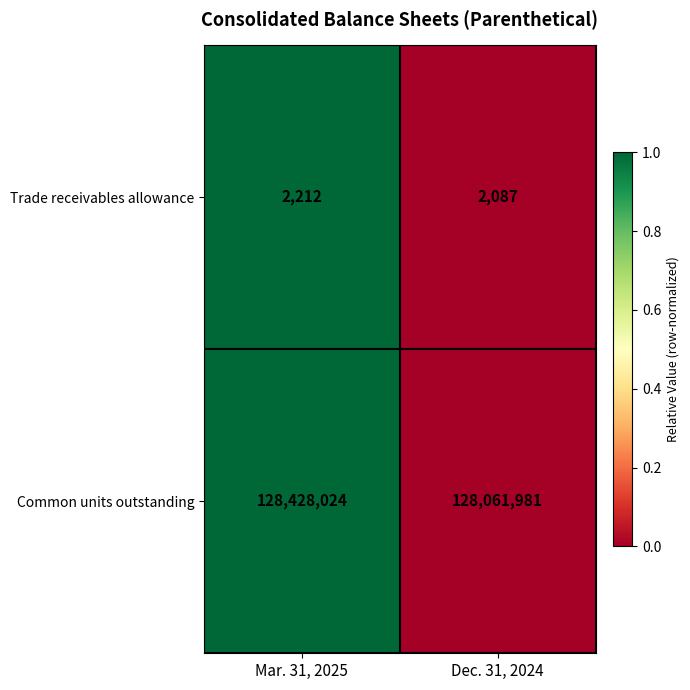

What is the difference between the Trade receivables allowance values at Mar. 31, 2025 and Dec. 31, 2024?

125